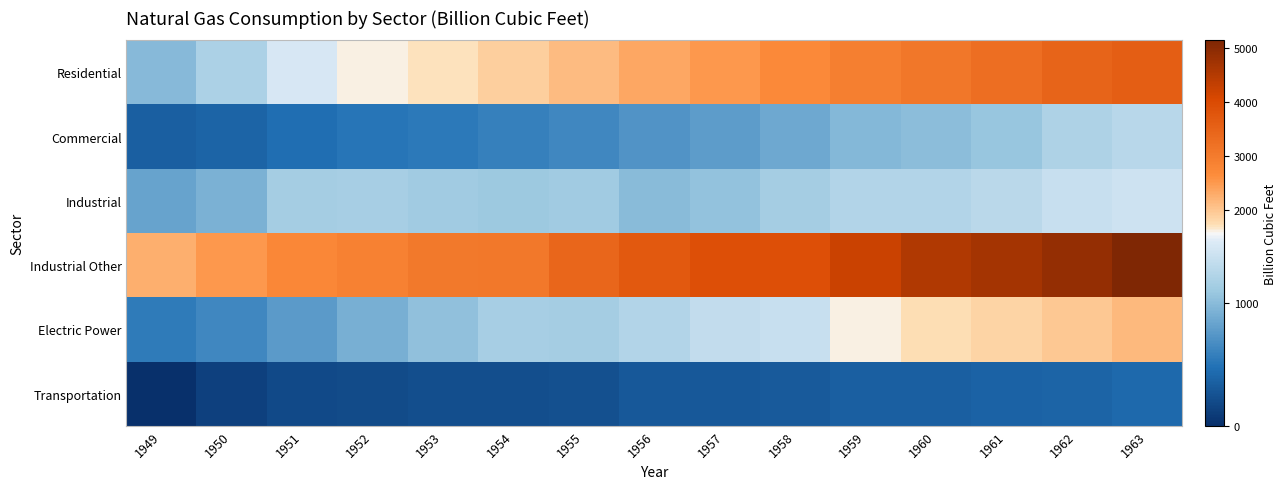

How many categories are shown in the chart?

15